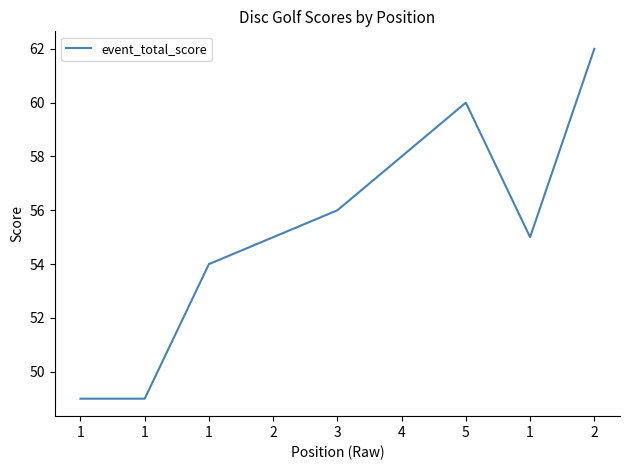

List the labels in order of value, smallest first.

1, 1, 1, 2, 1, 3, 4, 5, 2